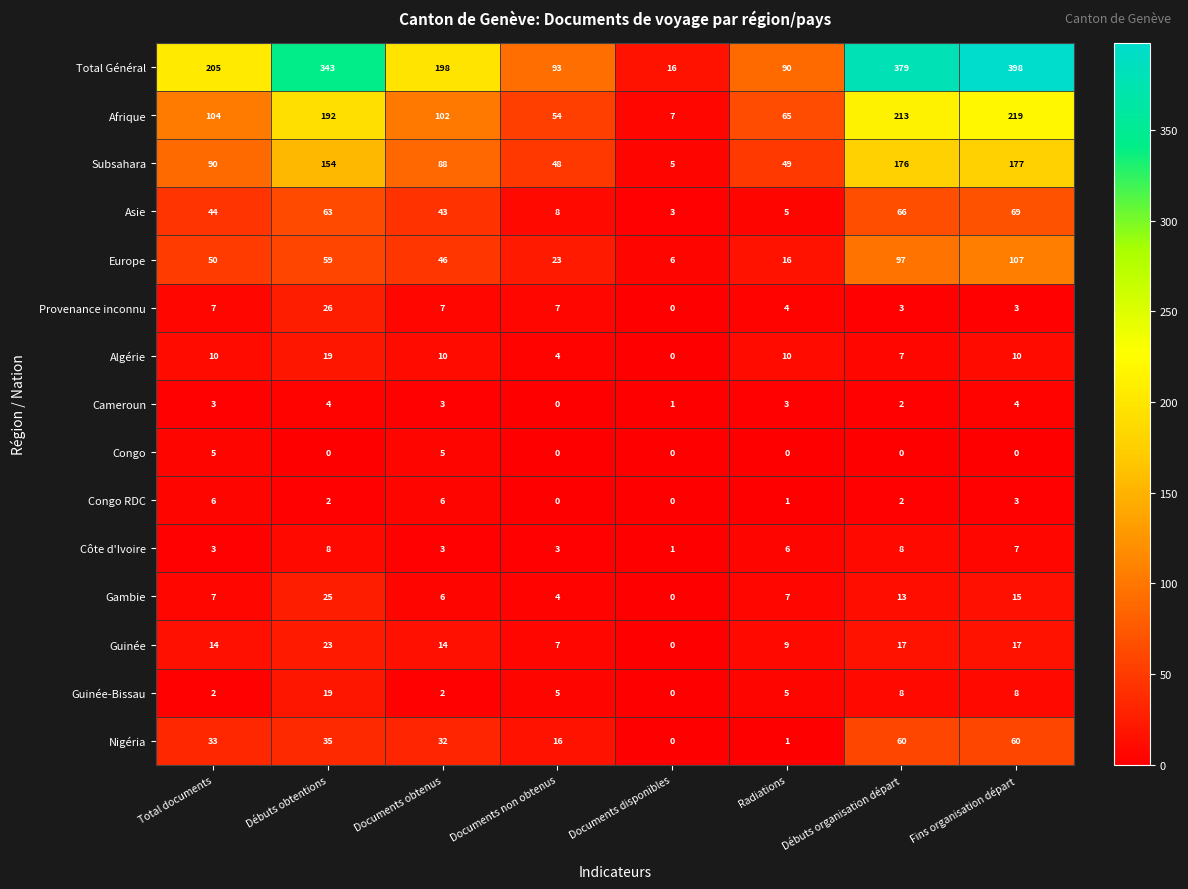

What is the sum of all Guinée-Bissau values?

49